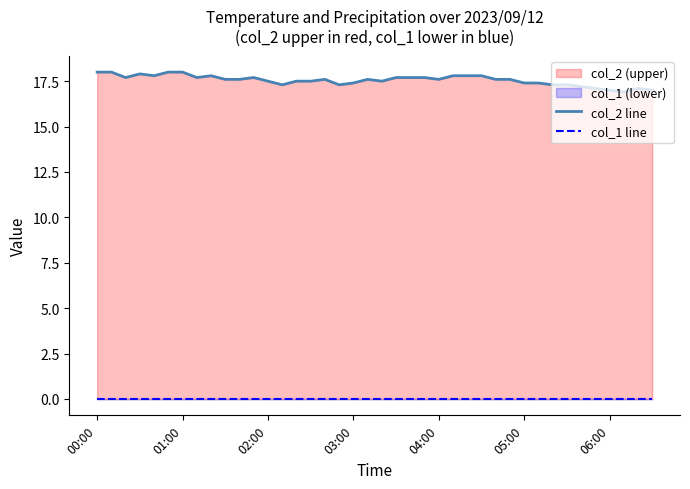

Which label corresponds to the largest value in the chart?

00:00